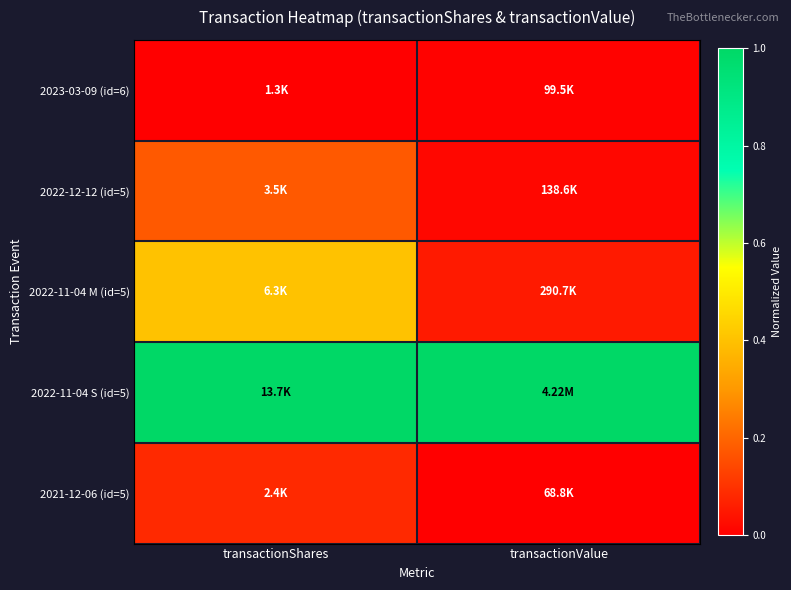

At transactionValue, list the series in order from largest to smallest.

2022-11-04 S (id=5), 2022-11-04 M (id=5), 2022-12-12 (id=5), 2023-03-09 (id=6), 2021-12-06 (id=5)